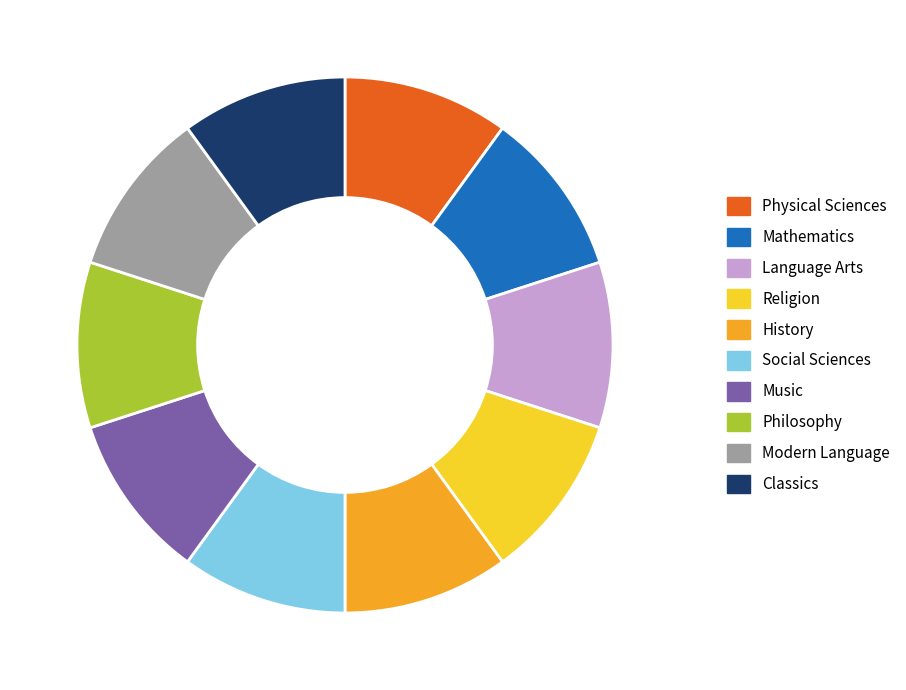

What is the ratio of the value at Religion to the value at Mathematics?

1.0